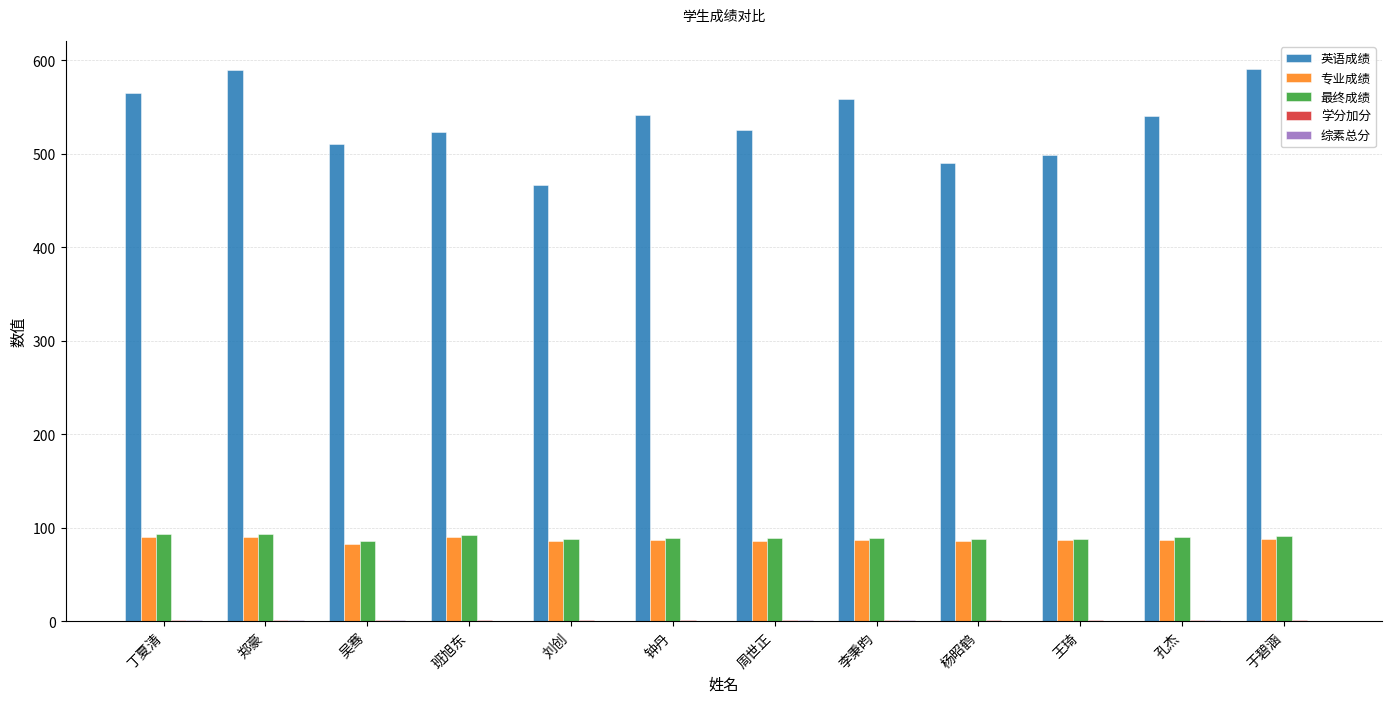

Between 李秉昀 and 王琦, which series saw the biggest shift?

英语成绩